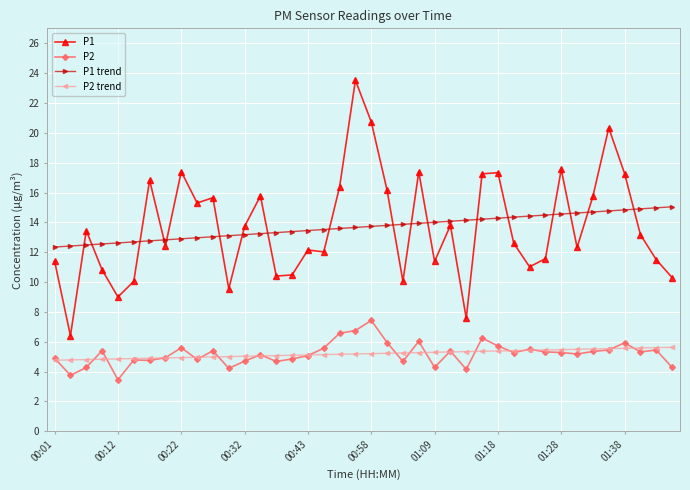

What is the minimum value shown in the chart?

3.5